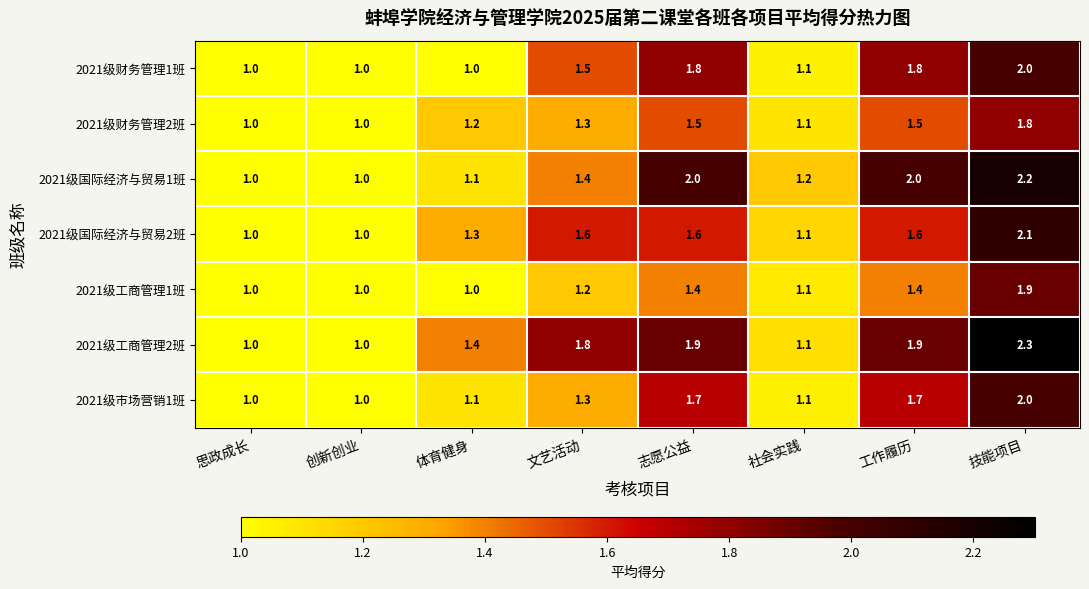

What is the difference between the highest and lowest values at 工作履历?

0.6